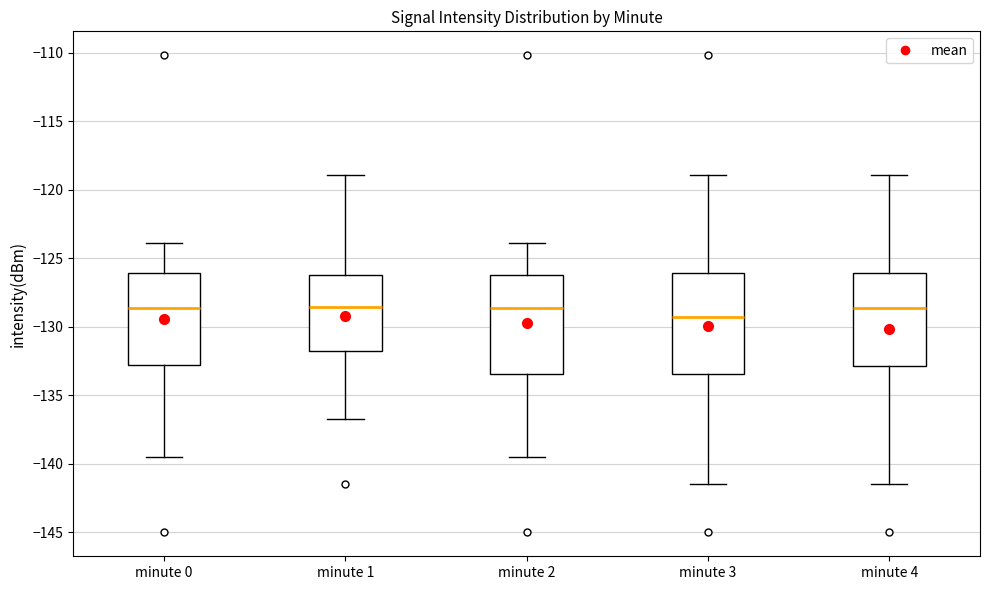

Reading left to right, read every box against the y-axis: the position of its median line, the range the box covers, and the ends of its whiskers. The values are not printed on the chart, so give them approximately, as read against the axis.

minute 0: median -128.5, box -133.0 to -126.0, whiskers -139.5 to -124.0
minute 1: median -128.5, box -132.0 to -126.0, whiskers -136.5 to -119.0
minute 2: median -128.5, box -133.5 to -126.0, whiskers -139.5 to -124.0
minute 3: median -129.5, box -133.5 to -126.0, whiskers -141.5 to -119.0
minute 4: median -128.5, box -133.0 to -126.0, whiskers -141.5 to -119.0